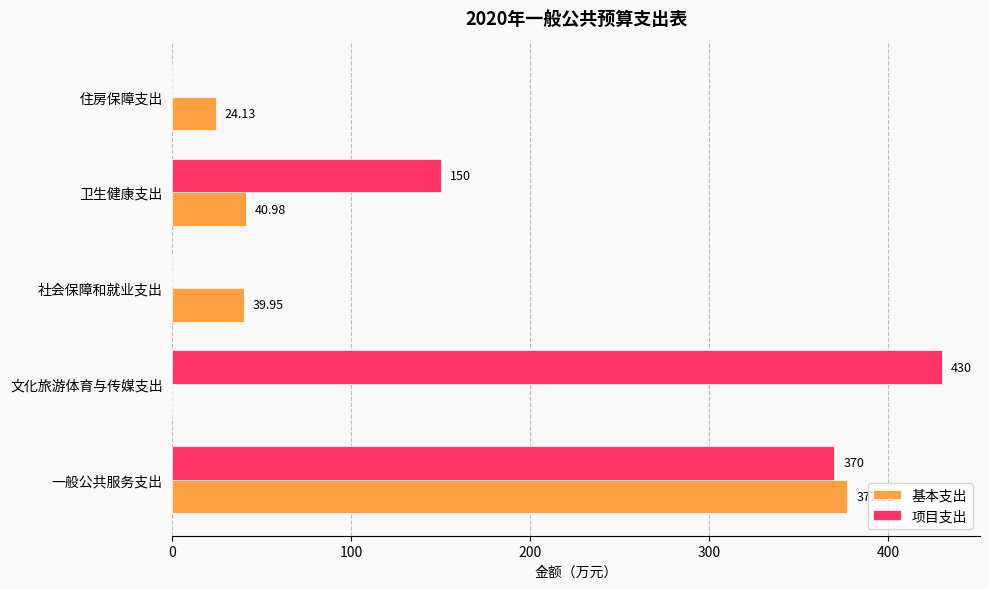

Where is 项目支出 nearest to the value 215?

卫生健康支出